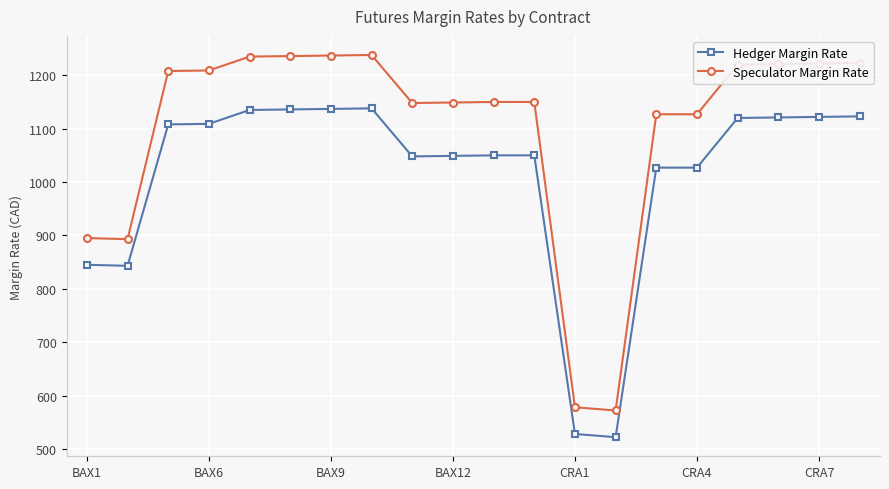

Which series has the largest range (max minus min)?

Speculator Margin Rate